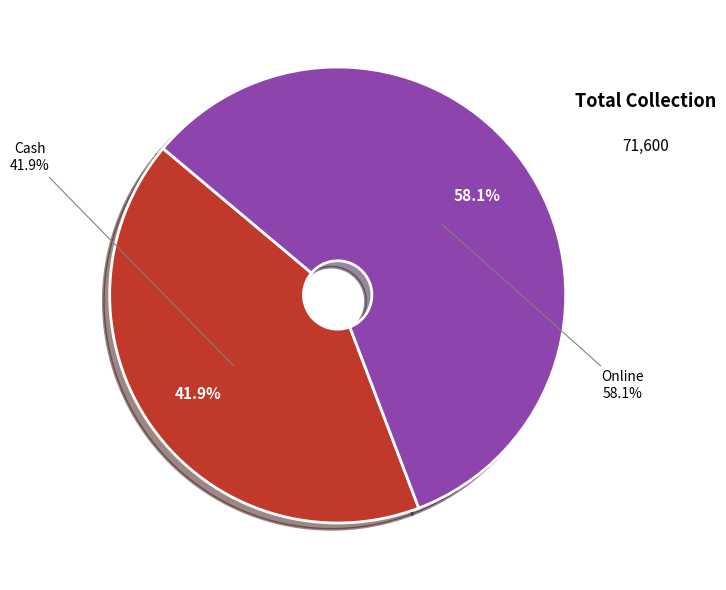

What is the change in value from Cash to Online?

+11600